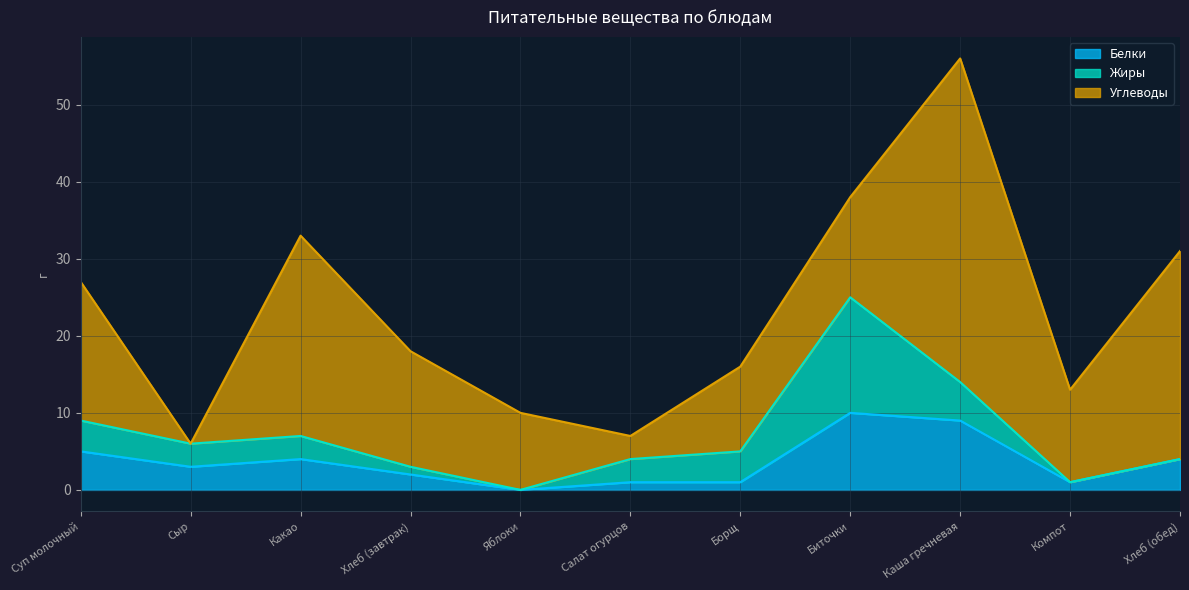

Does the chart display data point markers on the line(s)?

No